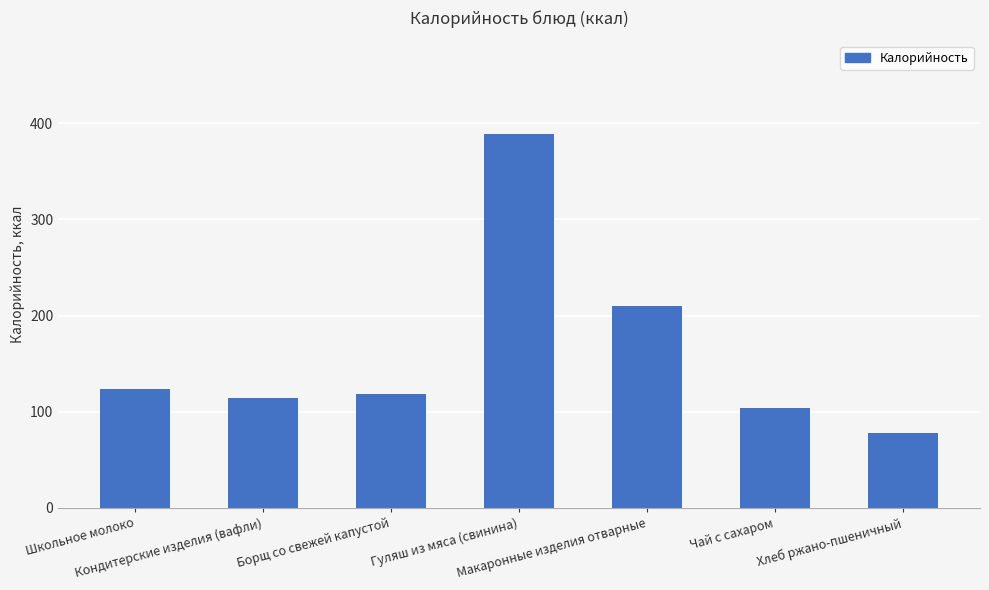

What is the difference between the second highest and second lowest values?

105.6